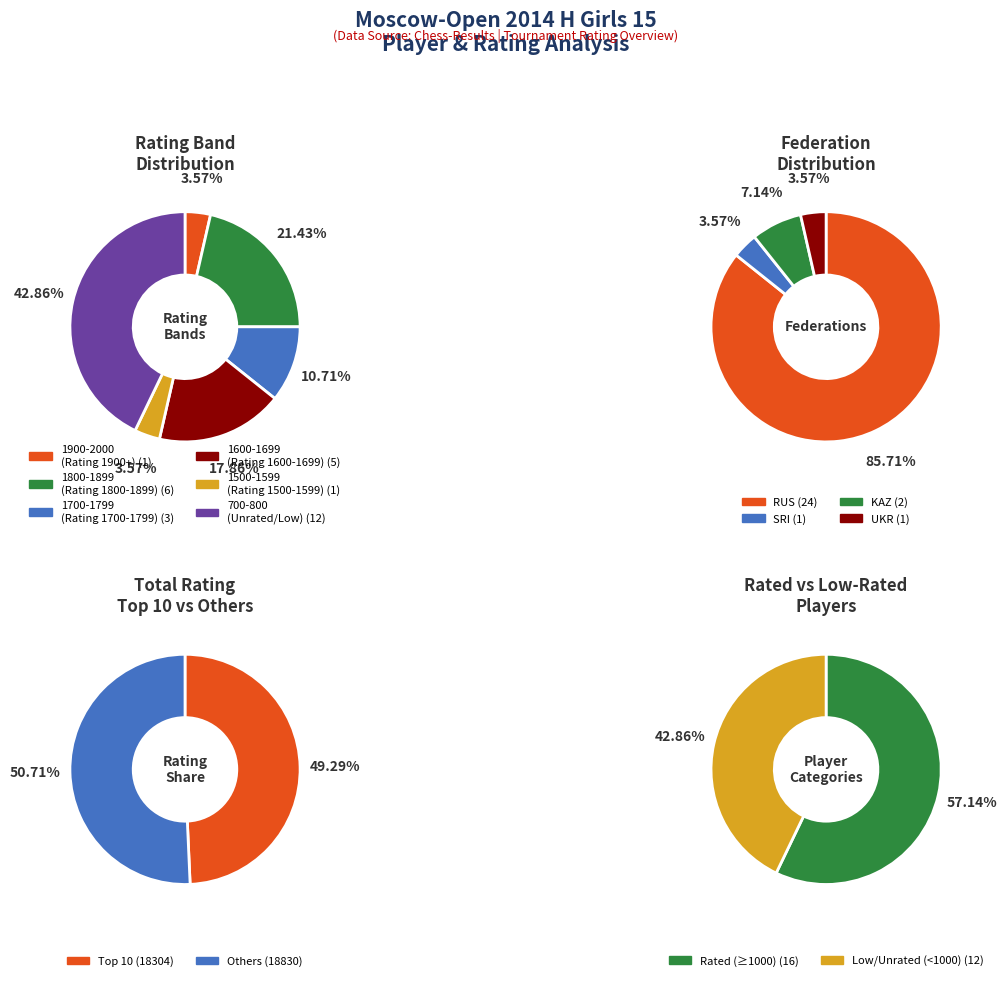

Is there any slice that represents more than half of the pie?

No